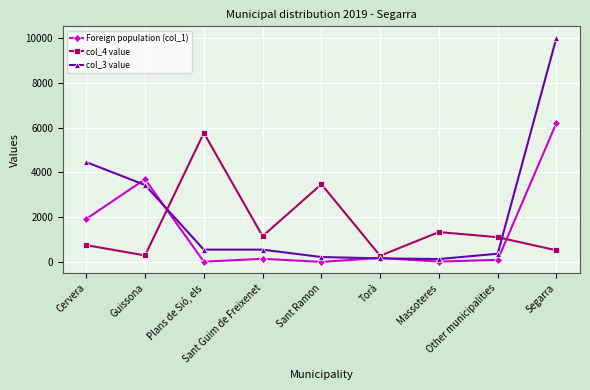

What is the difference between the second highest and minimum values in the col_4 value series?

3181